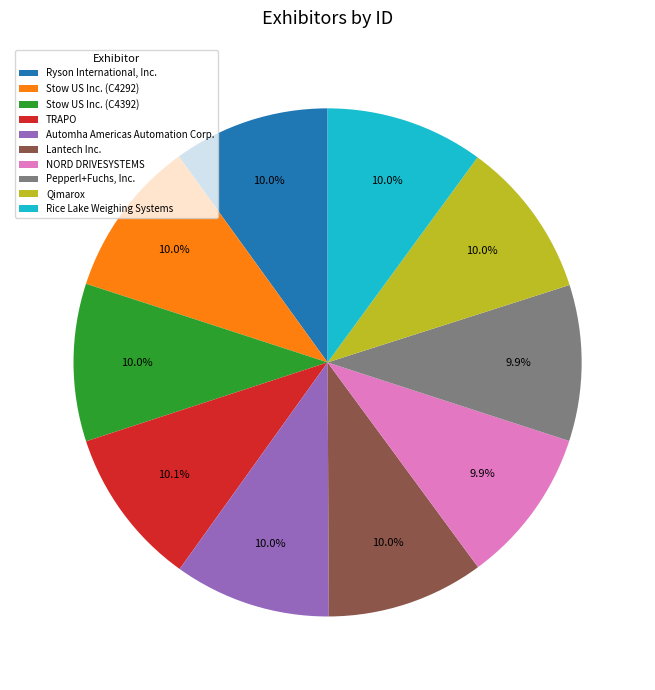

Is Automha Americas Automation Corp. the majority of the pie?

No